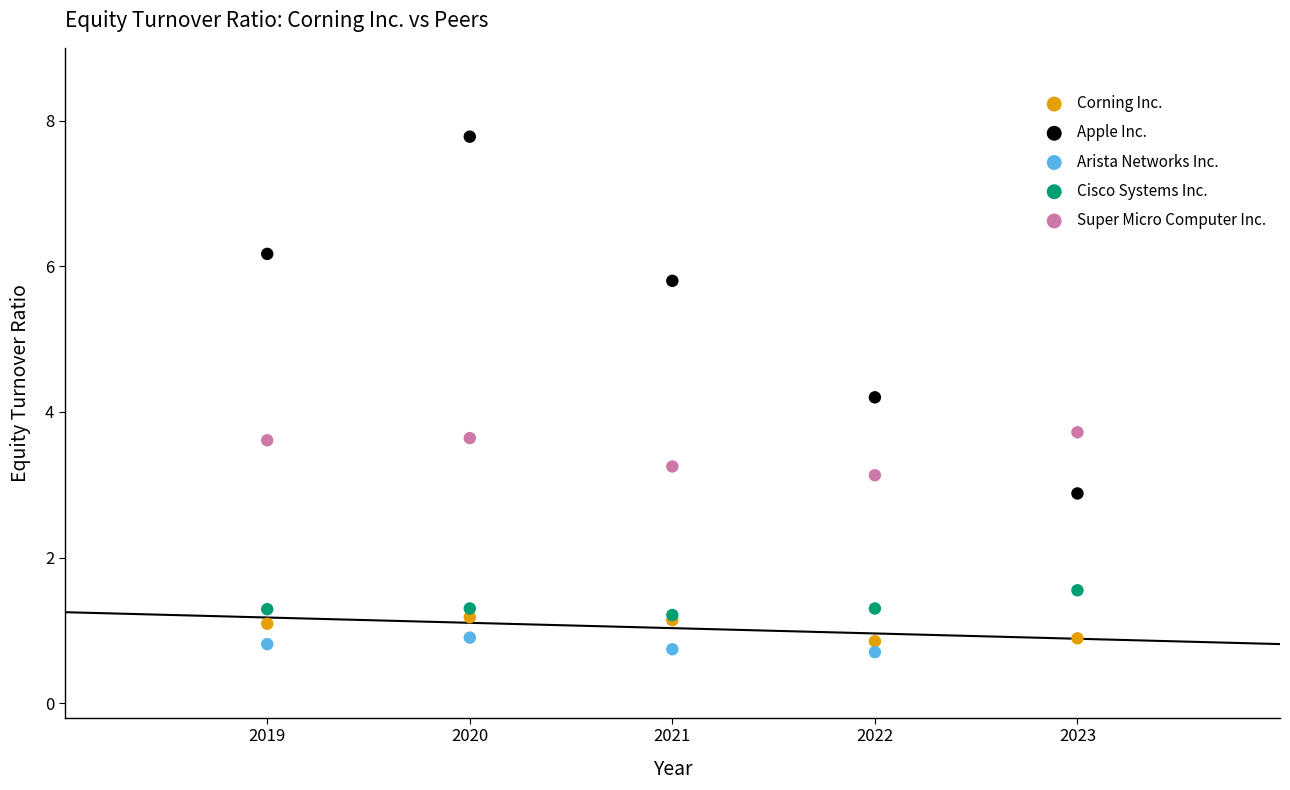

Which series contains the highest Y value?

Apple Inc.